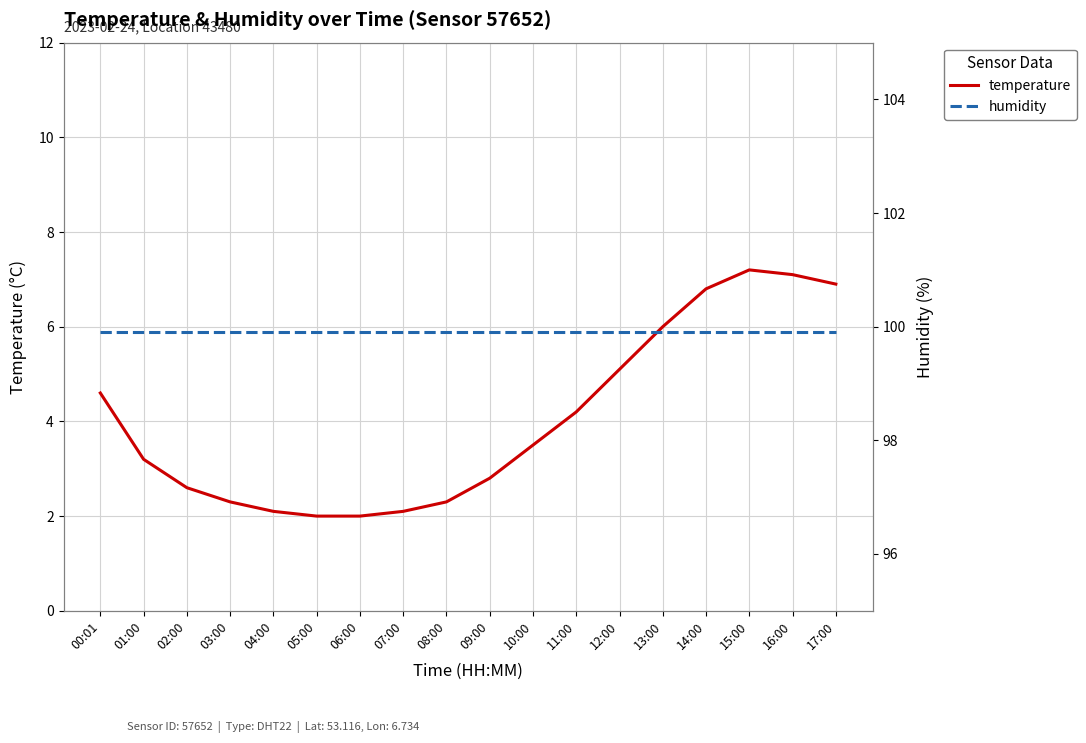

Is it true that humidity equals 99.9 at 01:00?

True